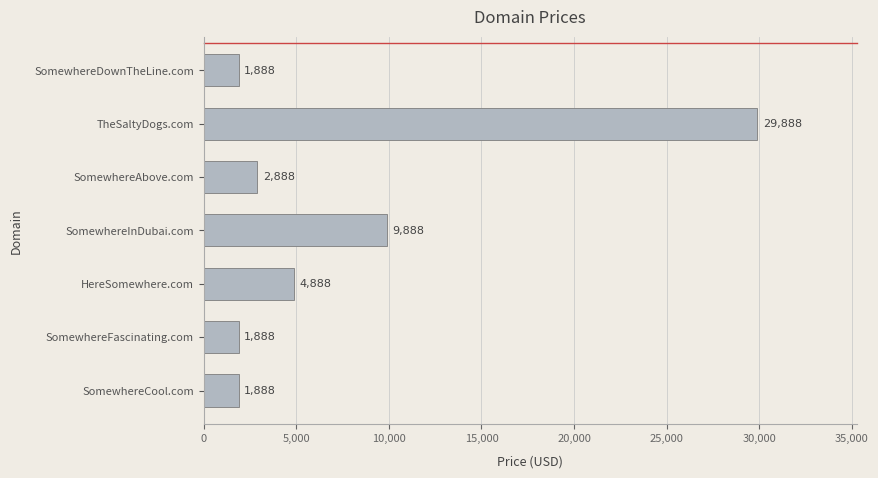

Reading top to bottom, transcribe all the data shown in this chart.

SomewhereDownTheLine.com=1888	TheSaltyDogs.com=29888	SomewhereAbove.com=2888	SomewhereInDubai.com=9888	HereSomewhere.com=4888	SomewhereFascinating.com=1888	SomewhereCool.com=1888